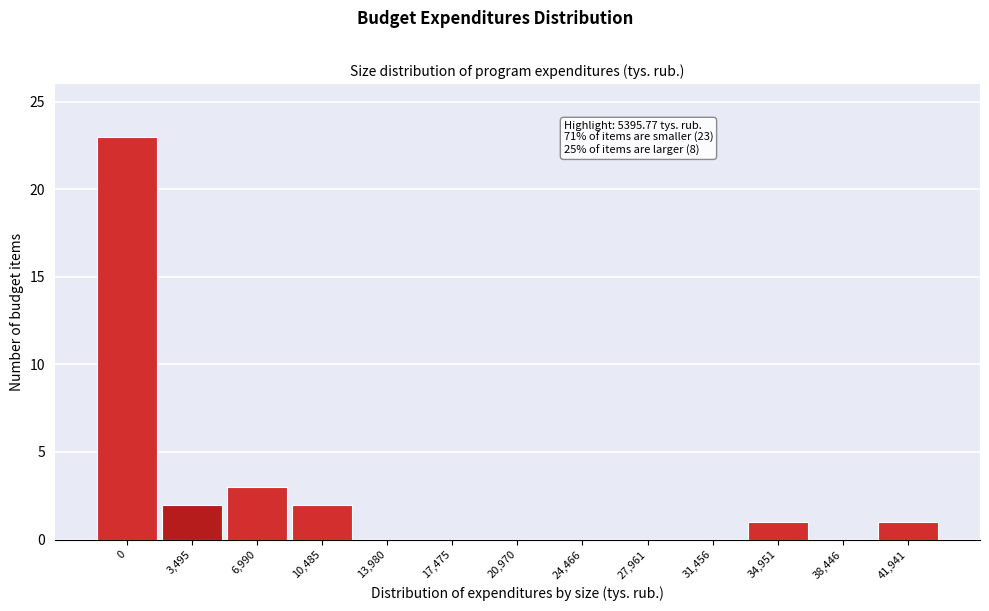

Reading left to right, list all the values displayed in this chart.

0=23	3,495=2	6,990=3	10,485=2	13,980=0	17,475=0	20,970=0	24,466=0	27,961=0	31,456=0	34,951=1	38,446=0	41,941=1